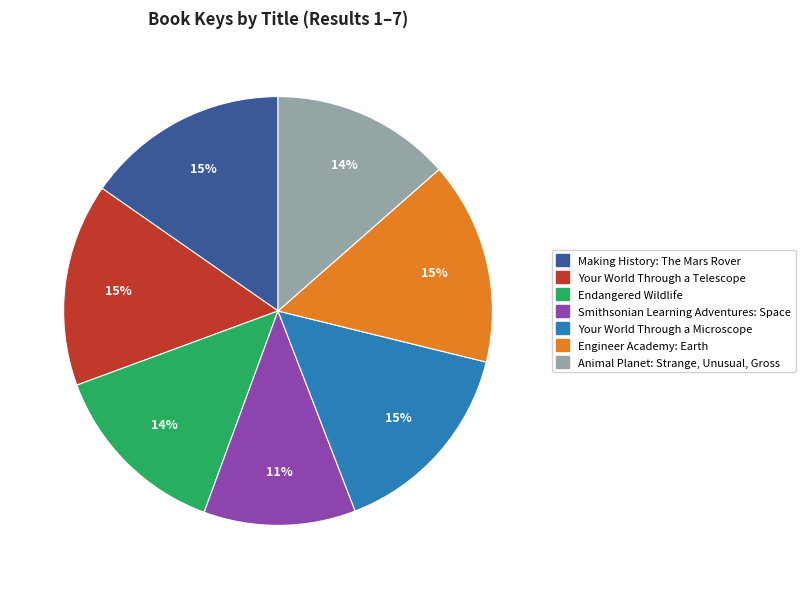

To the nearest percent, what is the combined percentage of Engineer Academy: Earth and Animal Planet: Strange, Unusual, Gross?

29%